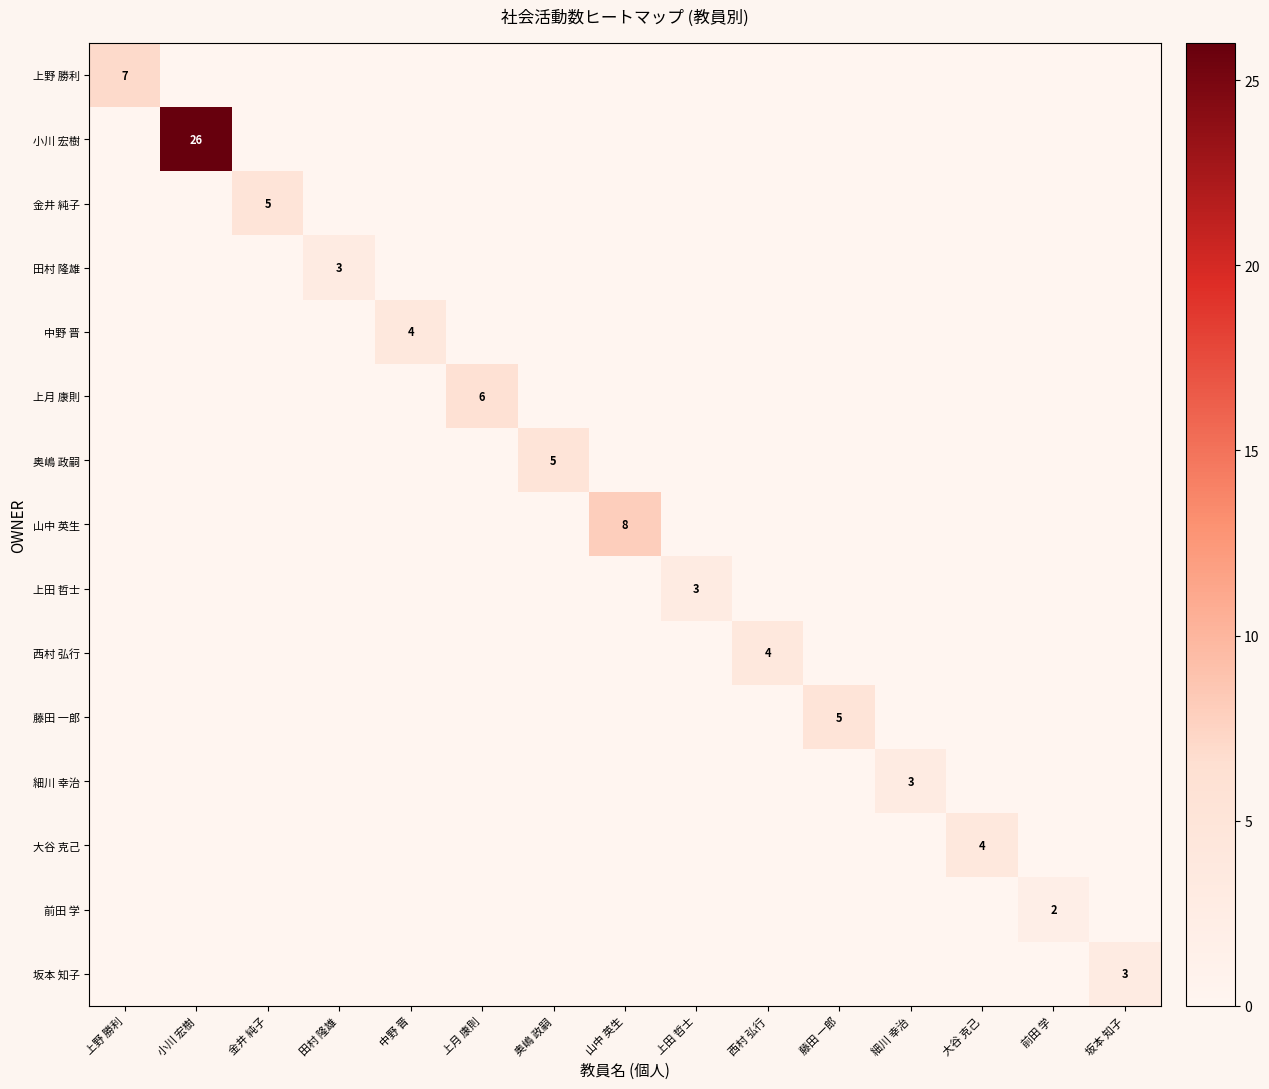

Rank the series by their maximum value, from lowest to highest.

前田 学, 田村 隆雄, 上田 哲士, 細川 幸治, 坂本 知子, 中野 晋, 西村 弘行, 大谷 克己, 金井 純子, 奥嶋 政嗣, 藤田 一郎, 上月 康則, 上野 勝利, 山中 英生, 小川 宏樹